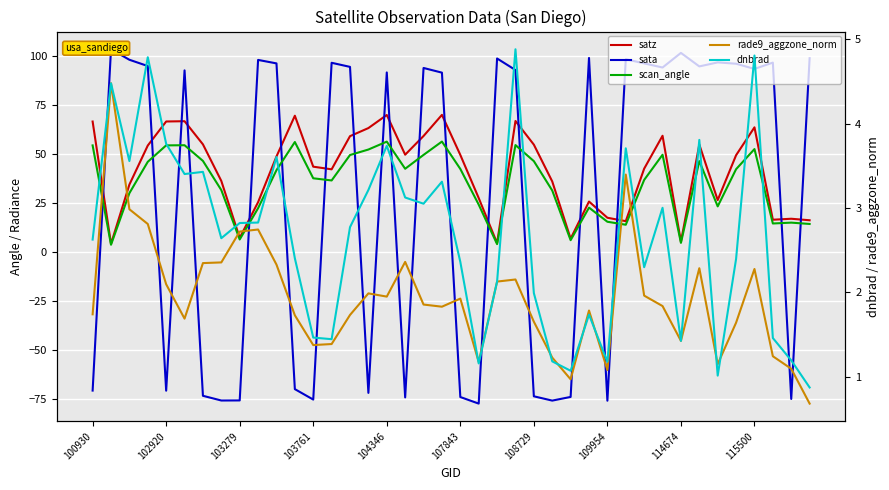

What are all the series names shown in the legend?

satz, sata, scan_angle, rade9_aggzone_norm, dnbrad